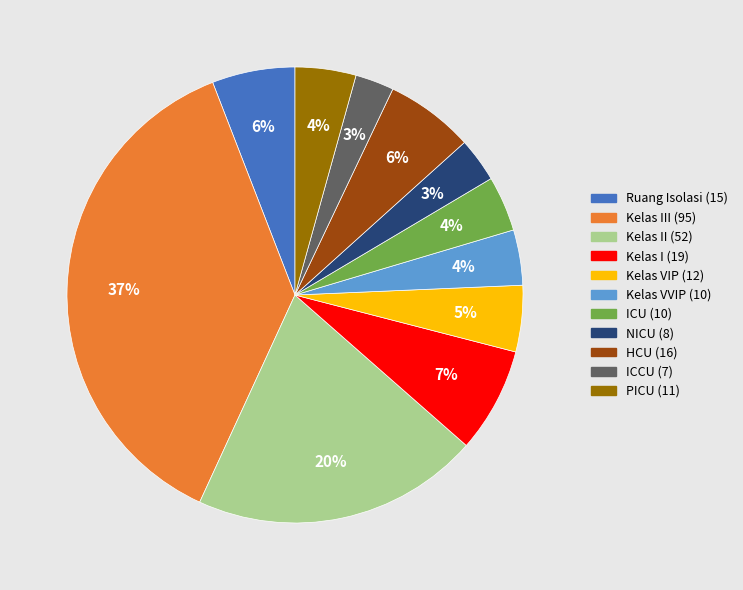

To the nearest percent, what is the average slice percentage?

9%